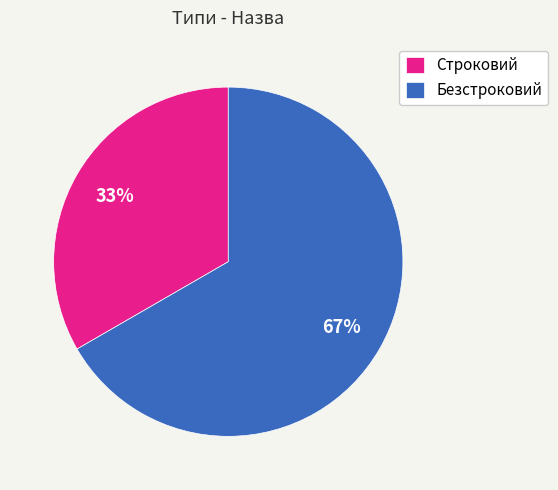

To the nearest percent, what is the combined percentage of Безстроковий and Строковий?

100%